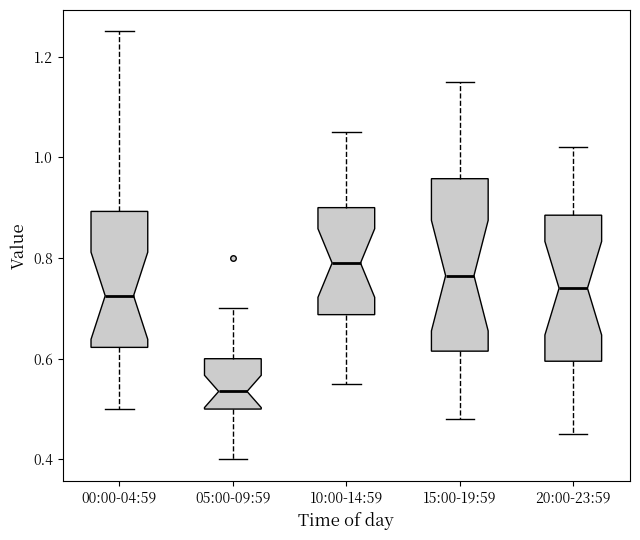

Reading left to right, read every box against the y-axis: the position of its median line, the range the box covers, and the ends of its whiskers. The values are not printed on the chart, so give them approximately, as read against the axis.

00:00-04:59: median 0.72, box 0.62 to 0.90, whiskers 0.50 to 1.26
05:00-09:59: median 0.54, box 0.50 to 0.60, whiskers 0.40 to 0.70
10:00-14:59: median 0.80, box 0.68 to 0.90, whiskers 0.56 to 1.06
15:00-19:59: median 0.76, box 0.62 to 0.96, whiskers 0.48 to 1.16
20:00-23:59: median 0.74, box 0.60 to 0.88, whiskers 0.46 to 1.02